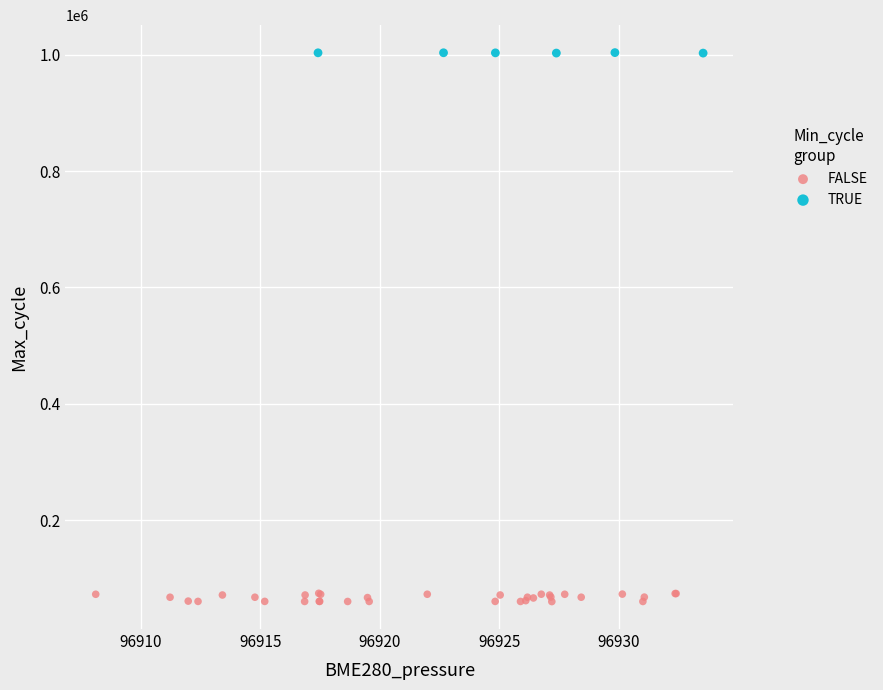

Which series contains the highest Y value?

TRUE